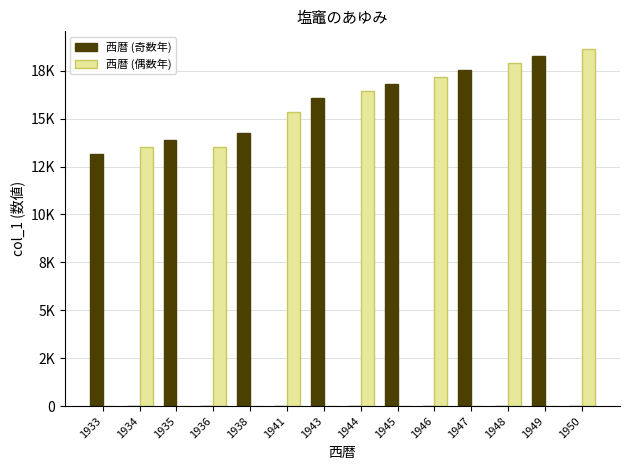

Does the chart contain stacked bars?

No